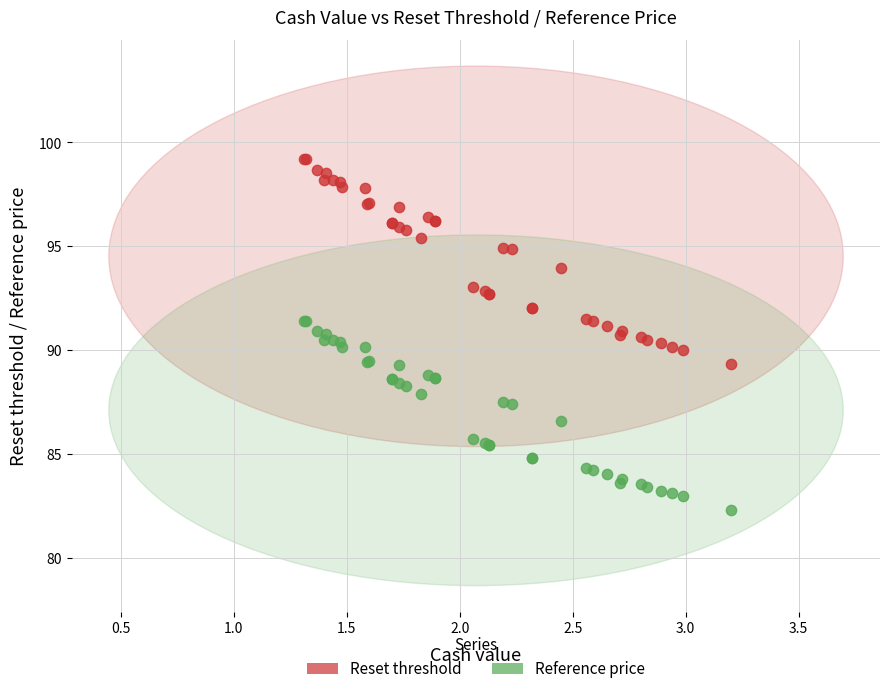

Which series has the widest spread of Y values?

Reset threshold